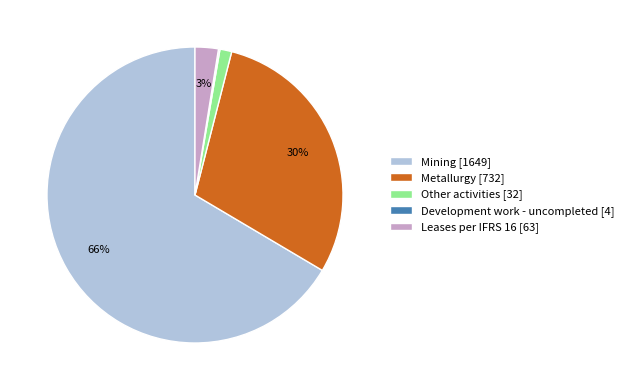

To the nearest percent, what is the difference between the largest and smallest slice percentages?

66%